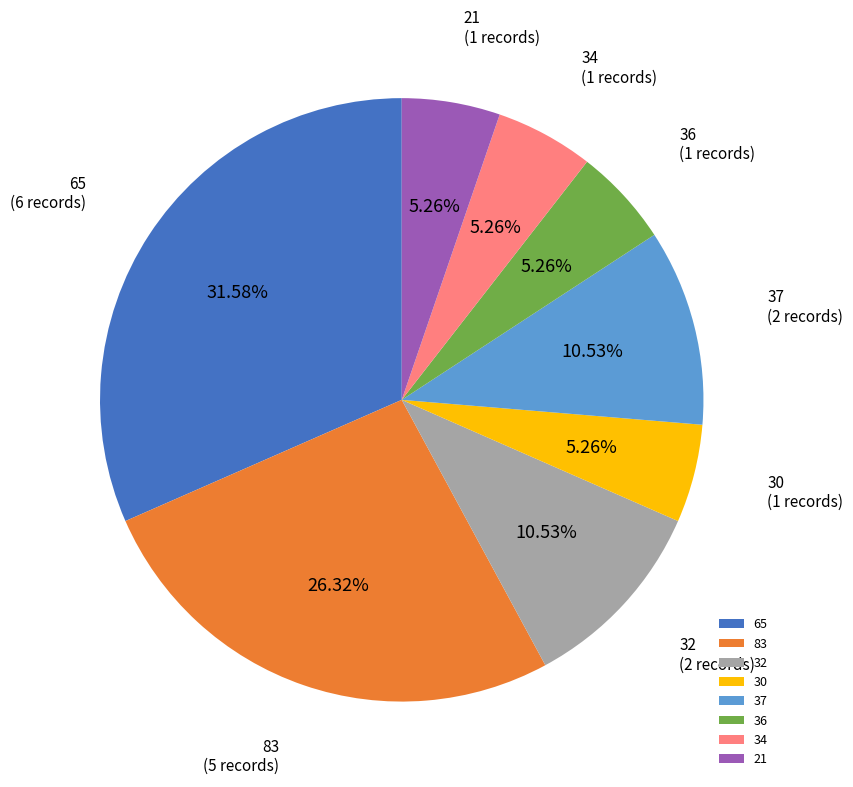

Is there a majority slice in this chart?

No